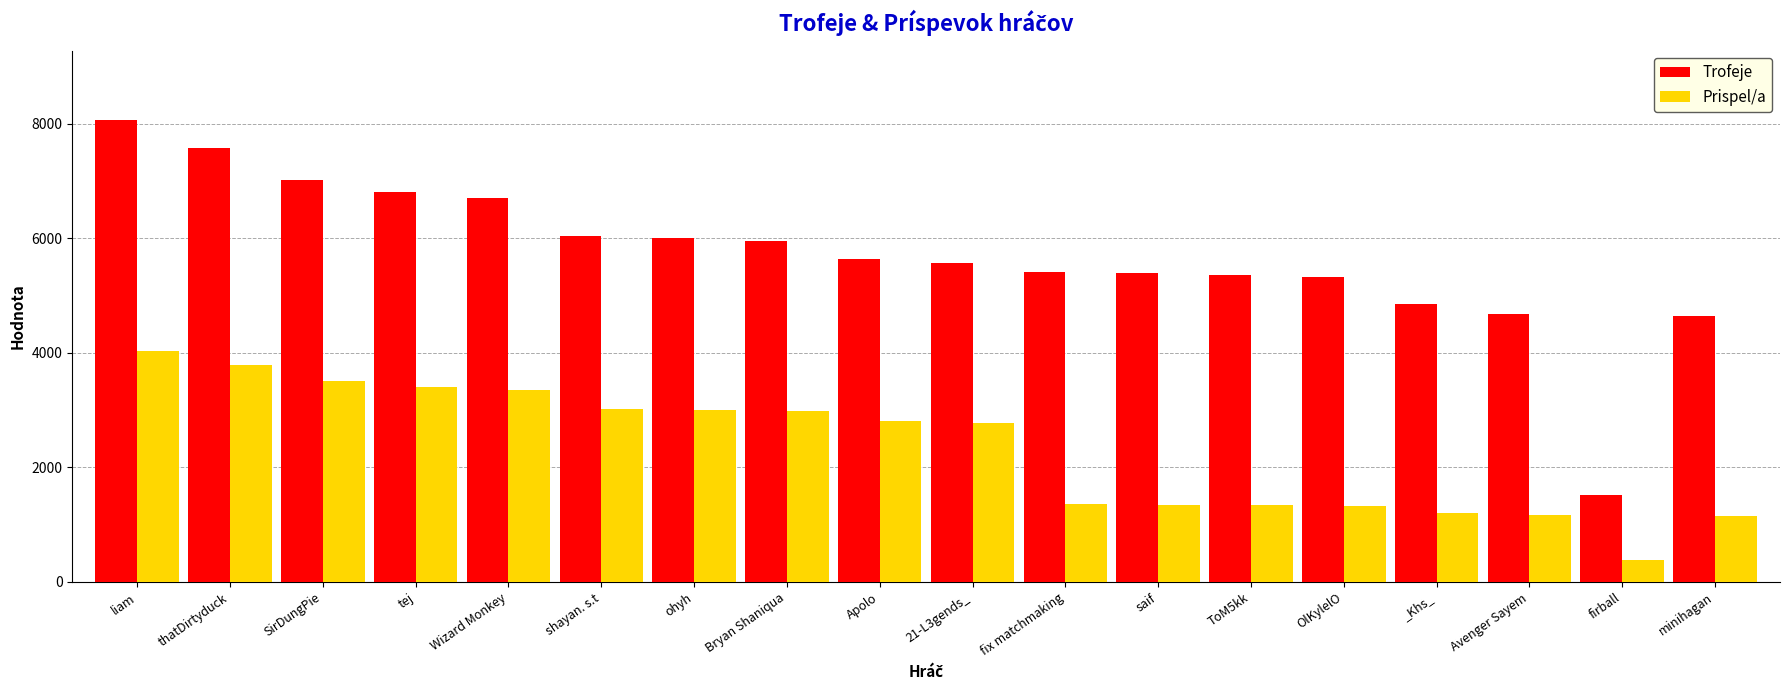

Between _Khs_ and Avenger Sayem, which series saw the biggest shift?

Trofeje